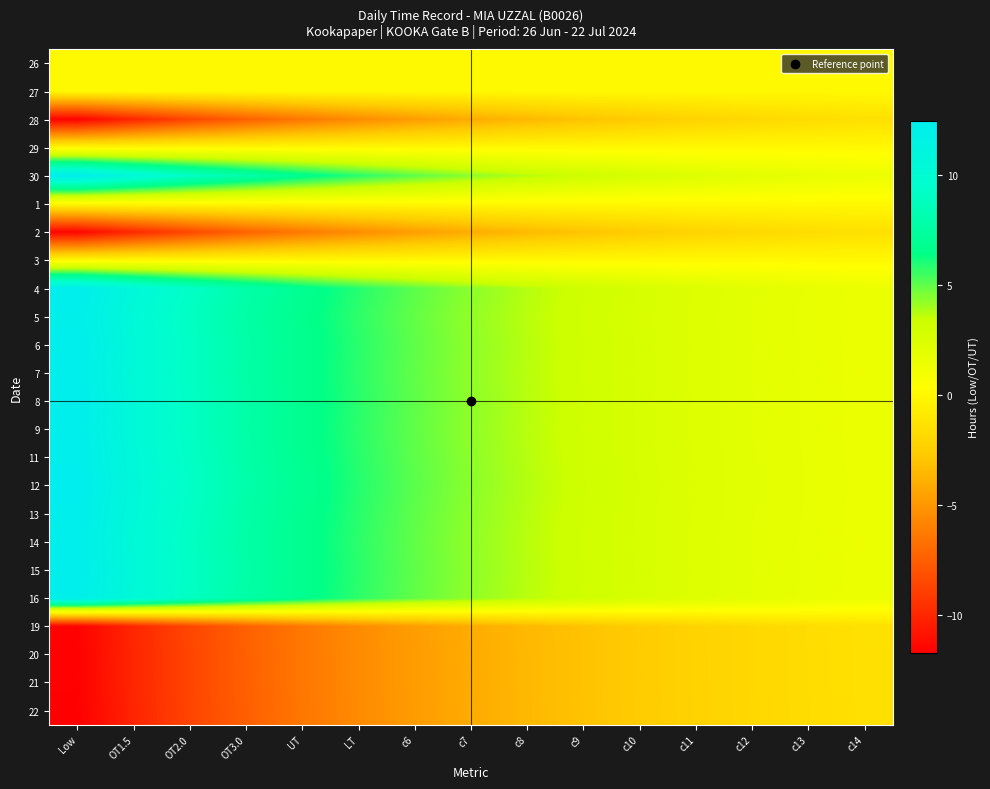

What is the spread (max minus min) of values at Low?

24.2